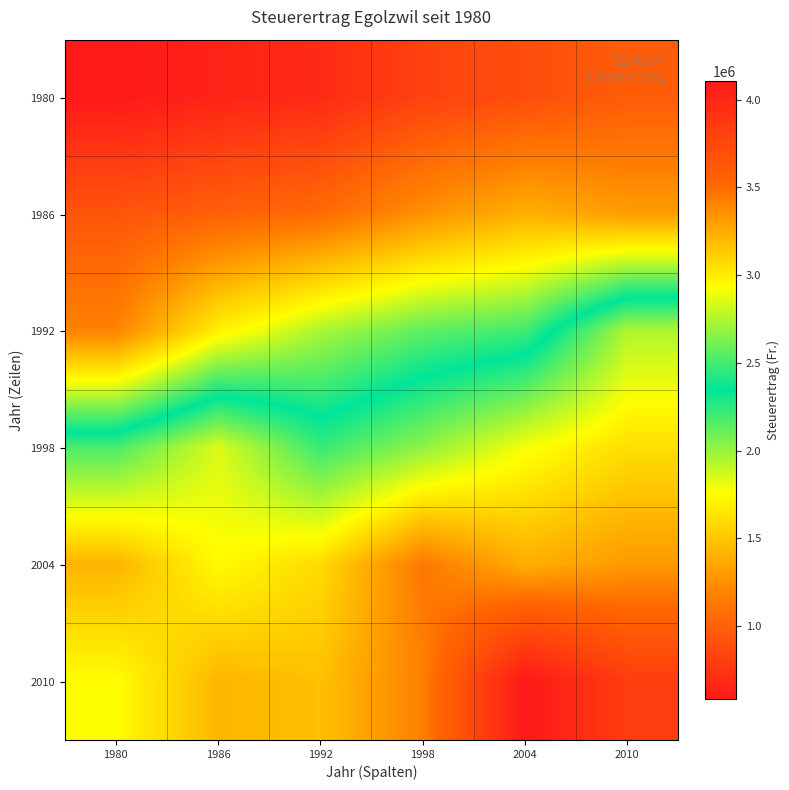

Reading left to right, transcribe all the data shown in this chart.

1980: 1980=587556	1986=650194	1992=691013	1998=824130	2004=890090	2010=976273
1986: 1980=931885	1986=1001264	1992=1062997	1998=1257989	2004=1403877	2010=1312385
1992: 1980=1191022	1986=1694109	1992=1956867	1998=2127335	2004=2198974	2010=2747438
1998: 1980=2517529	1986=2848816	1992=2476097	1998=2673755	2004=2912870	2010=3052895
2004: 1980=3217776	1986=2942963	1992=3070858	1998=3451414	2004=3234972	2010=3318690
2010: 1980=2934360	1986=3208470	1992=3168939	1998=3415845	2004=4105117	2010=3831762